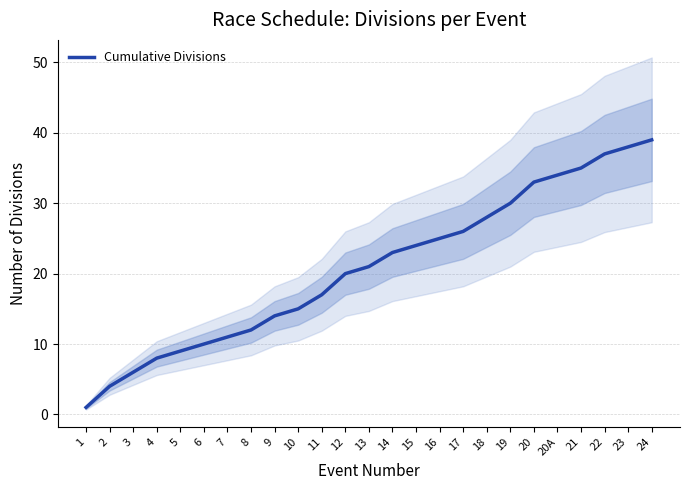

Which has a higher value, 10 or 5?

10